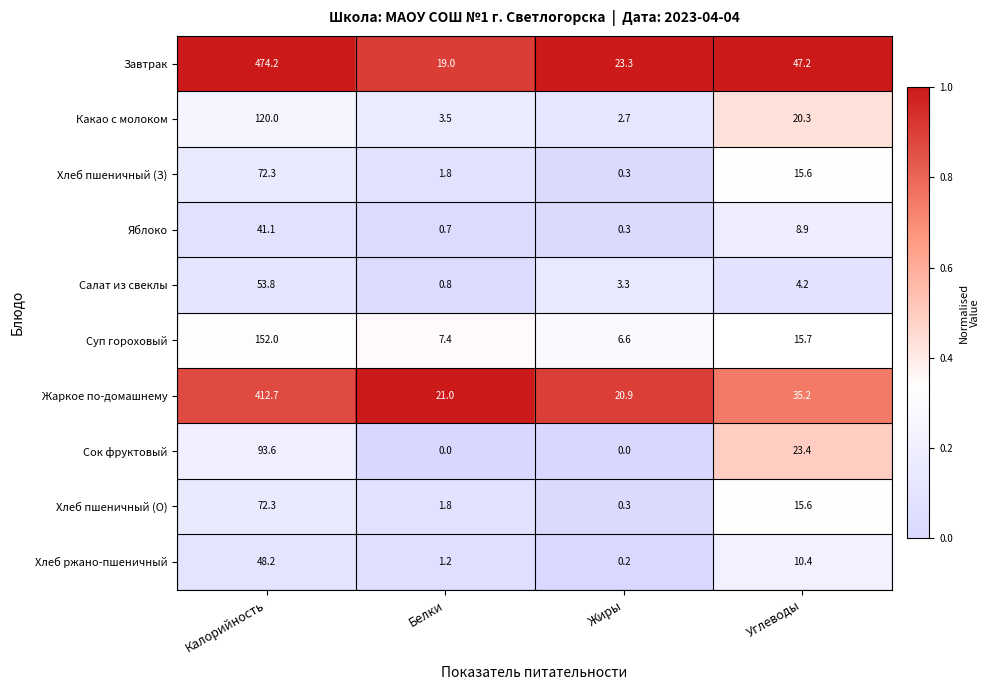

What is the difference between the Салат из свеклы values at Калорийность and Углеводы?

49.6